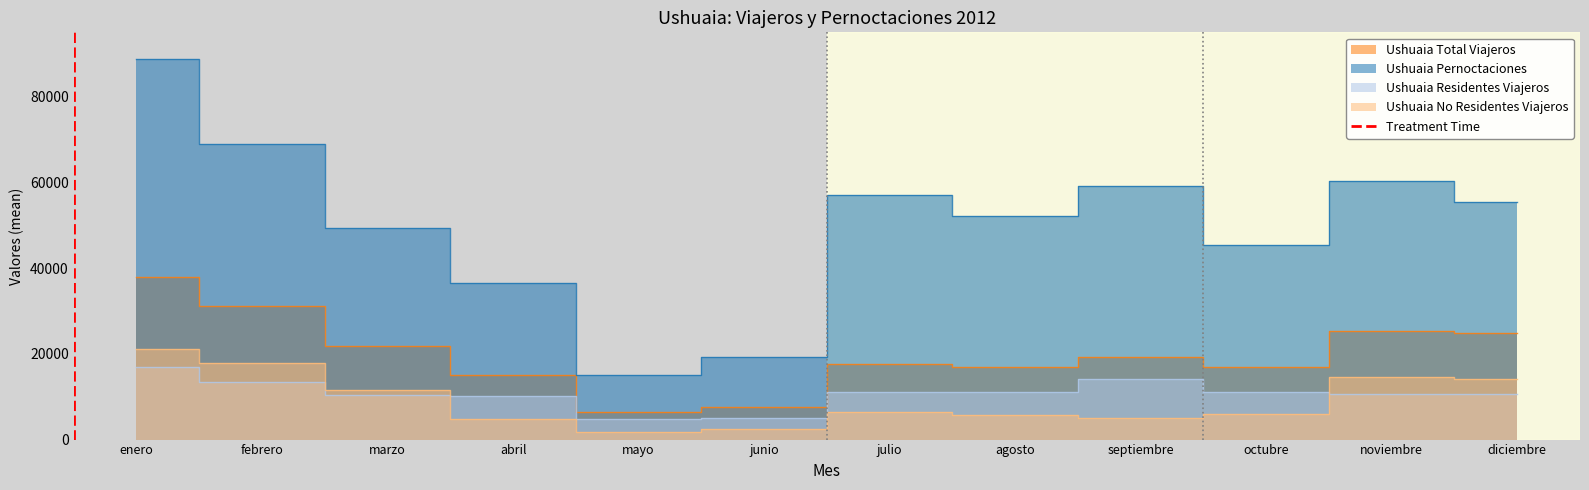

Read the Ushuaia No Residentes Viajeros value at marzo, to the nearest 50.

11500